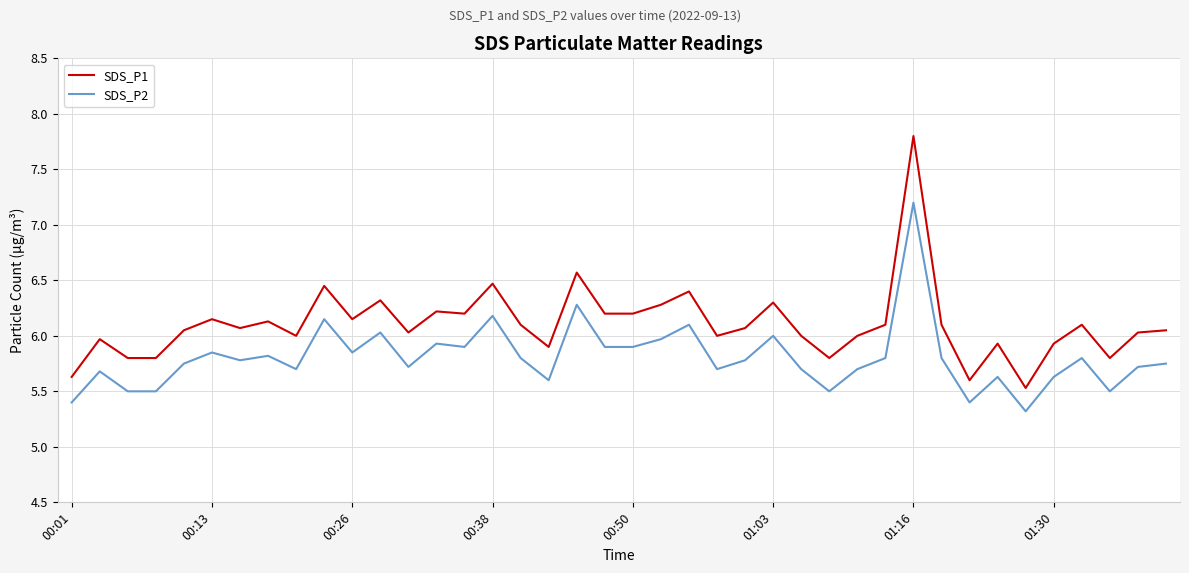

What is the highest value of the SDS_P1 series?

7.8